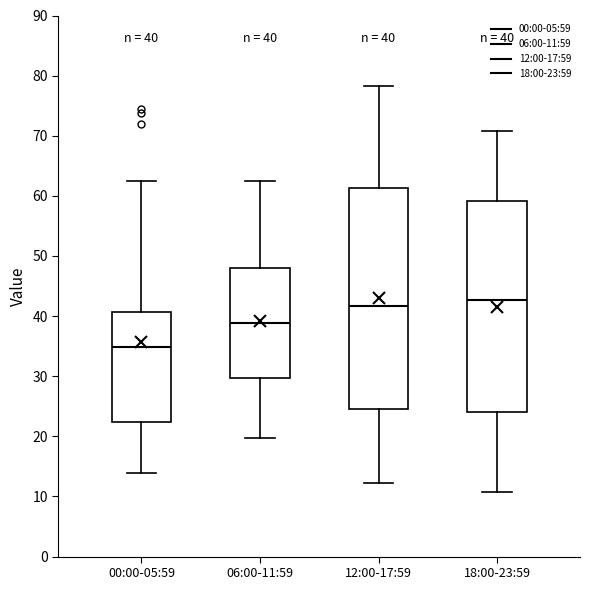

Comparing the boxes themselves (not the whiskers), which one is the tallest?

12:00-17:59